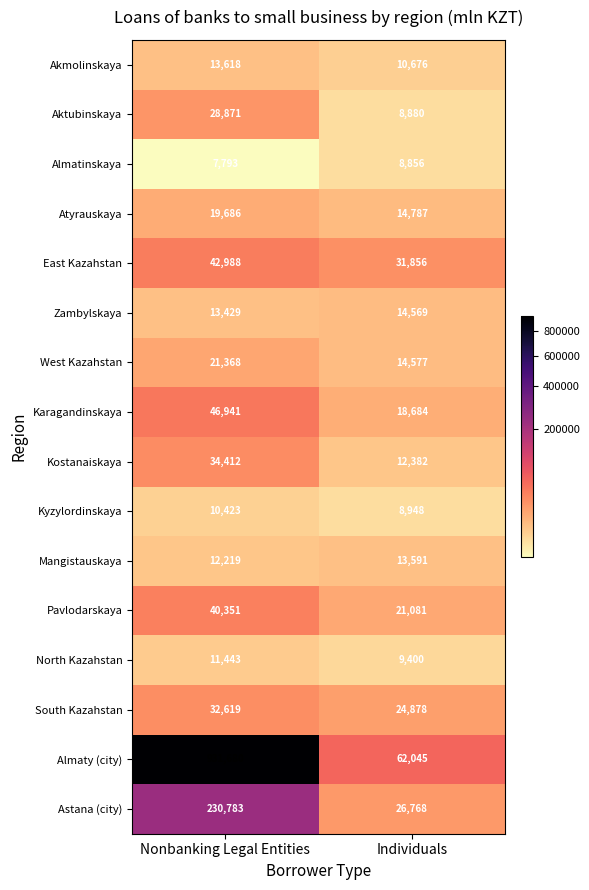

Which series has the largest total across all categories?

Almaty (city)